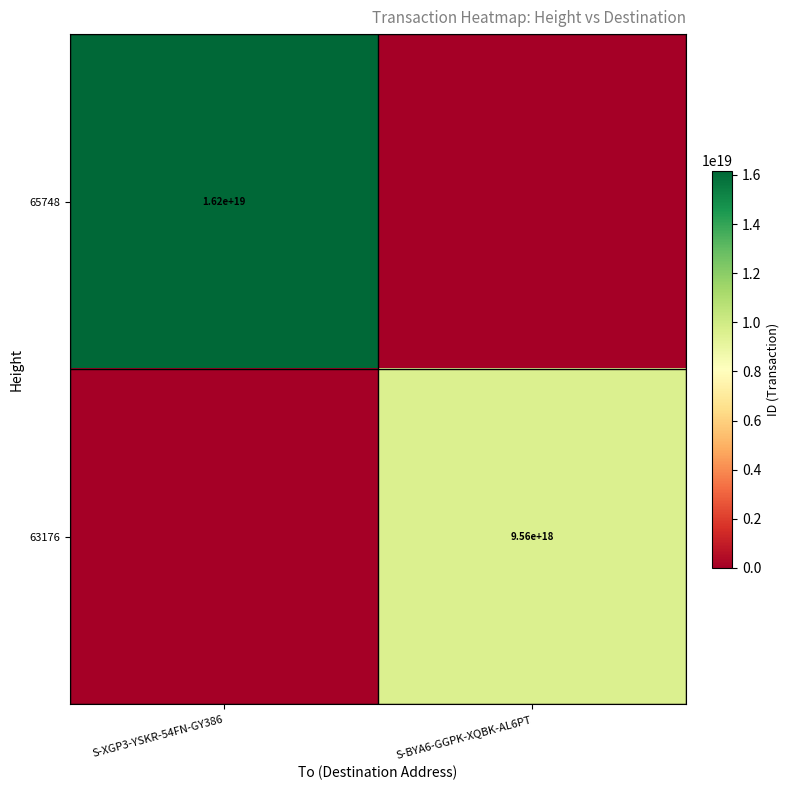

The value of 63176 at S-BYA6-GGPK-XQBK-AL6PT is 2331781430833502208. True or false?

False